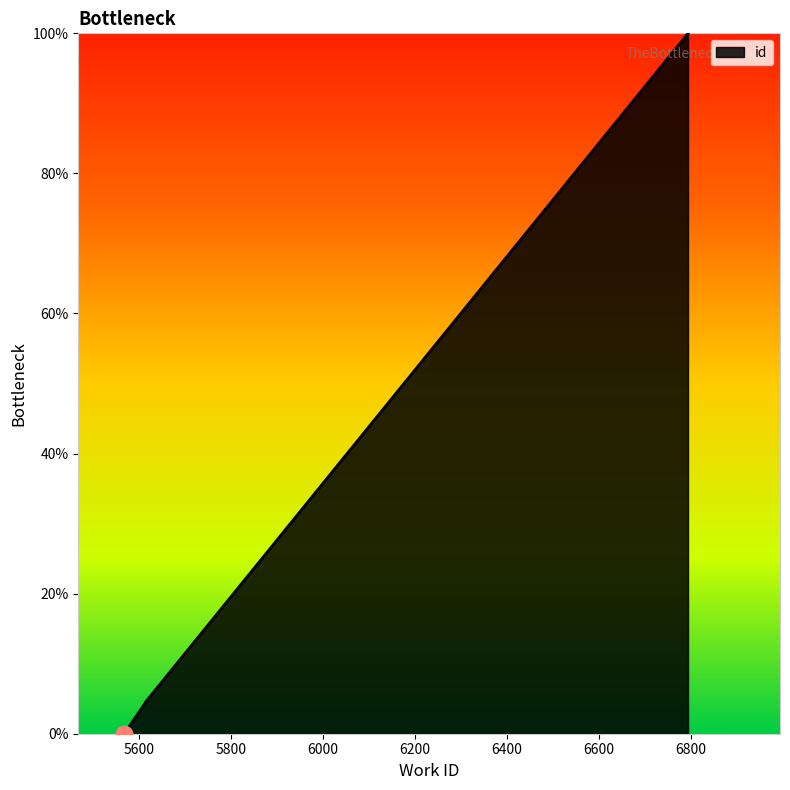

Rank the categories by value from lowest to highest.

5568, 5614, 5614, 6794